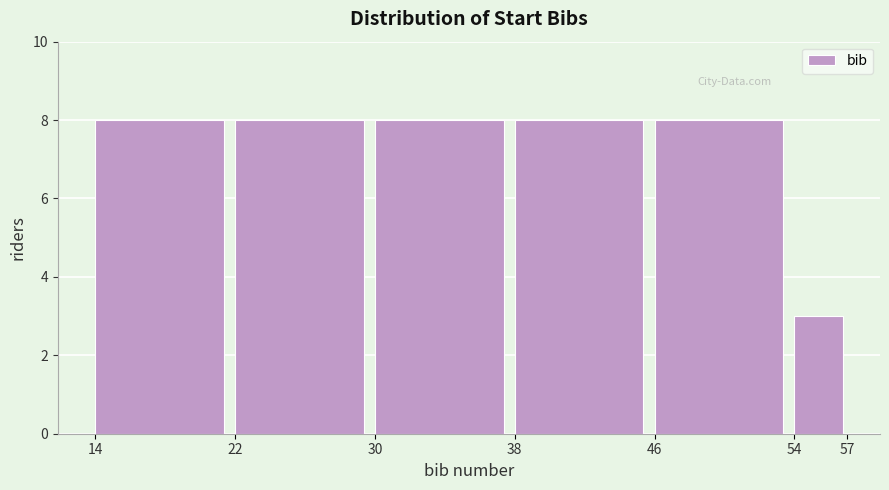

Reading left to right, transcribe this chart: for each bar, give the range it covers on the x-axis and its height. The values are not printed on the chart, so give them approximately, as read against the axis.

14 to 22: 8
22 to 30: 8
30 to 38: 8
38 to 46: 8
46 to 54: 8
54 to 57: 3